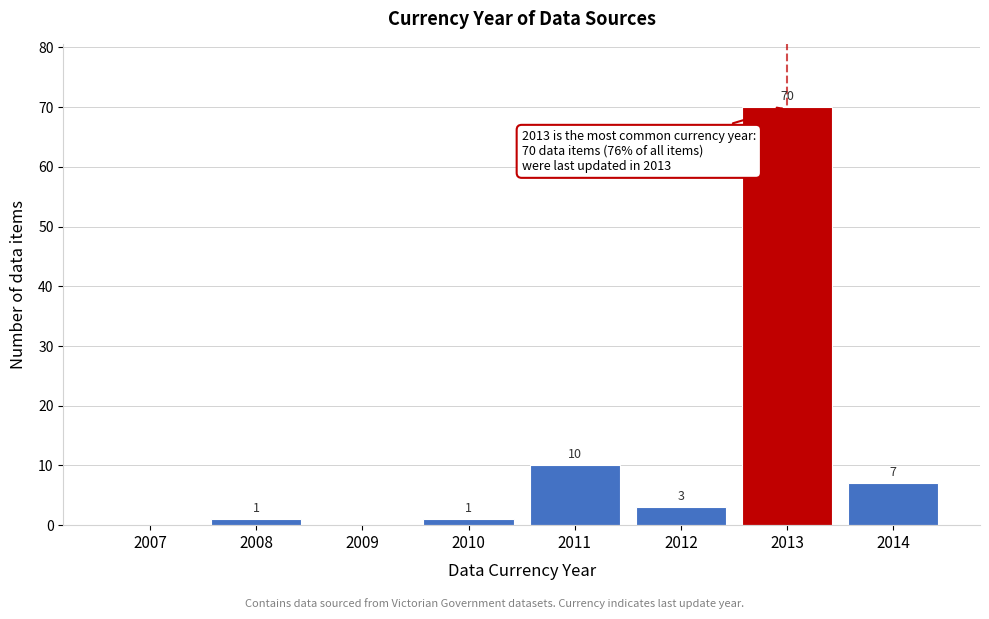

Reading left to right, extract all data points from this chart.

2007=0	2008=1	2009=0	2010=1	2011=10	2012=3	2013=70	2014=7